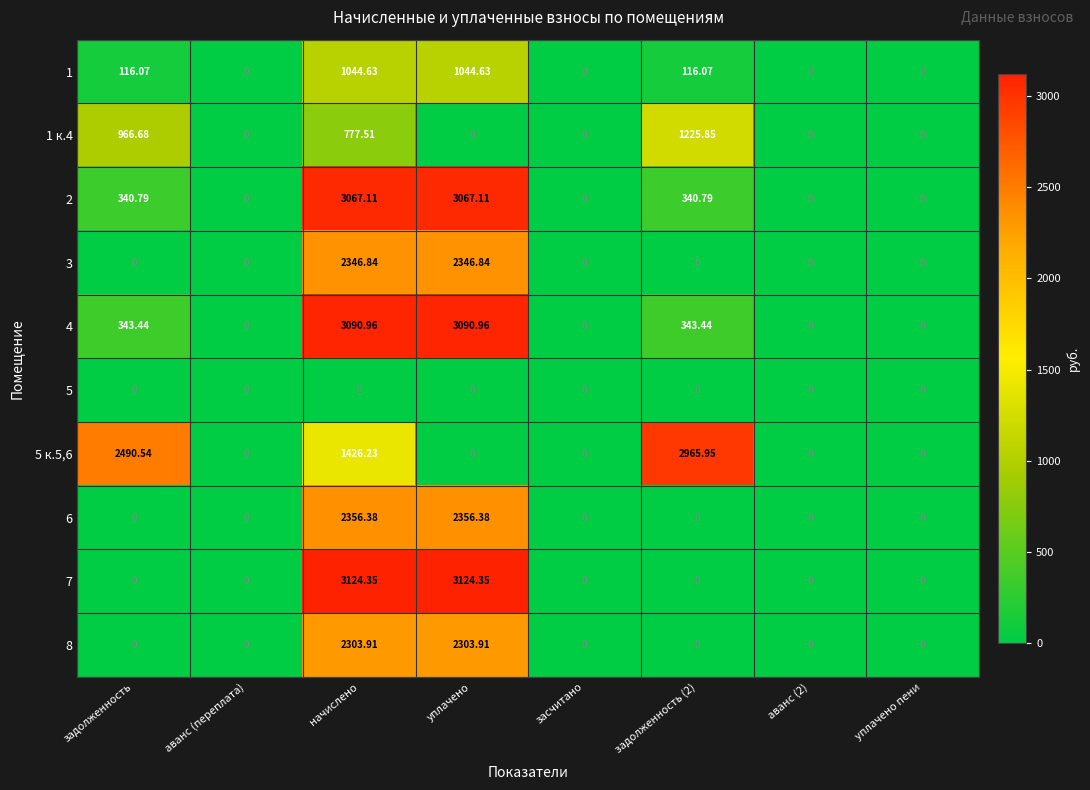

Where does the 4 series first go above 343?

задолженность